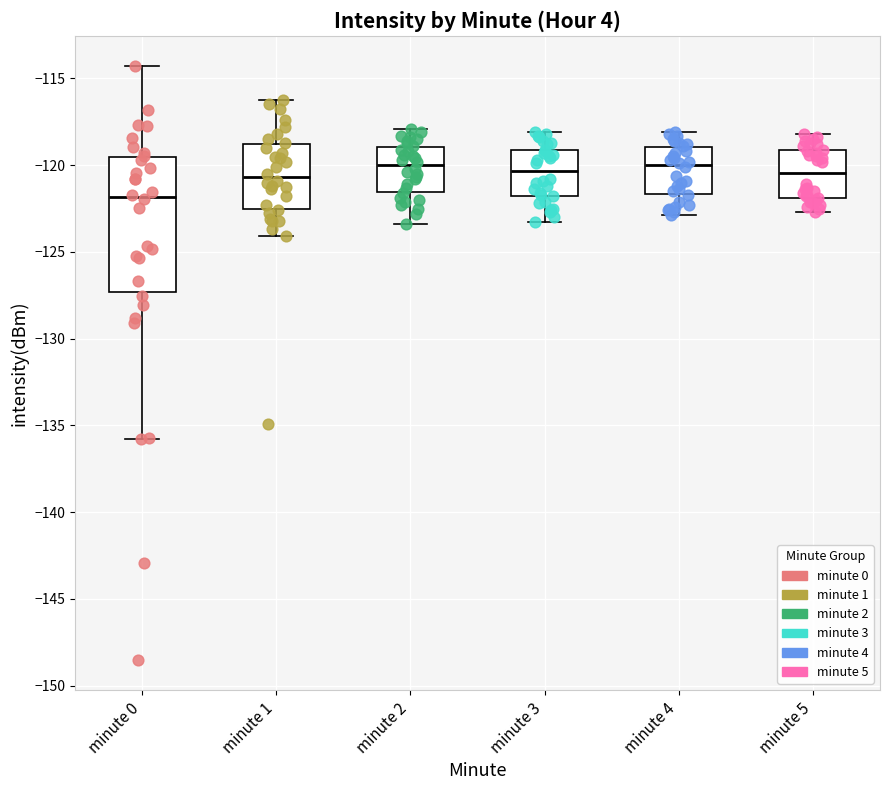

Reading left to right, transcribe this box plot: for each box, give where its median line is, the range the box spans, and where its two whiskers end, as read against the y-axis. The values are not printed on the chart, so give them approximately, as read against the axis.

minute 0: median -122.0, box -127.5 to -119.5, whiskers -136.0 to -114.5
minute 1: median -120.5, box -122.5 to -119.0, whiskers -124.0 to -116.0
minute 2: median -120.0, box -121.5 to -119.0, whiskers -123.5 to -118.0
minute 3: median -120.5, box -122.0 to -119.0, whiskers -123.5 to -118.0
minute 4: median -120.0, box -121.5 to -119.0, whiskers -123.0 to -118.0
minute 5: median -120.5, box -122.0 to -119.0, whiskers -122.5 to -118.0